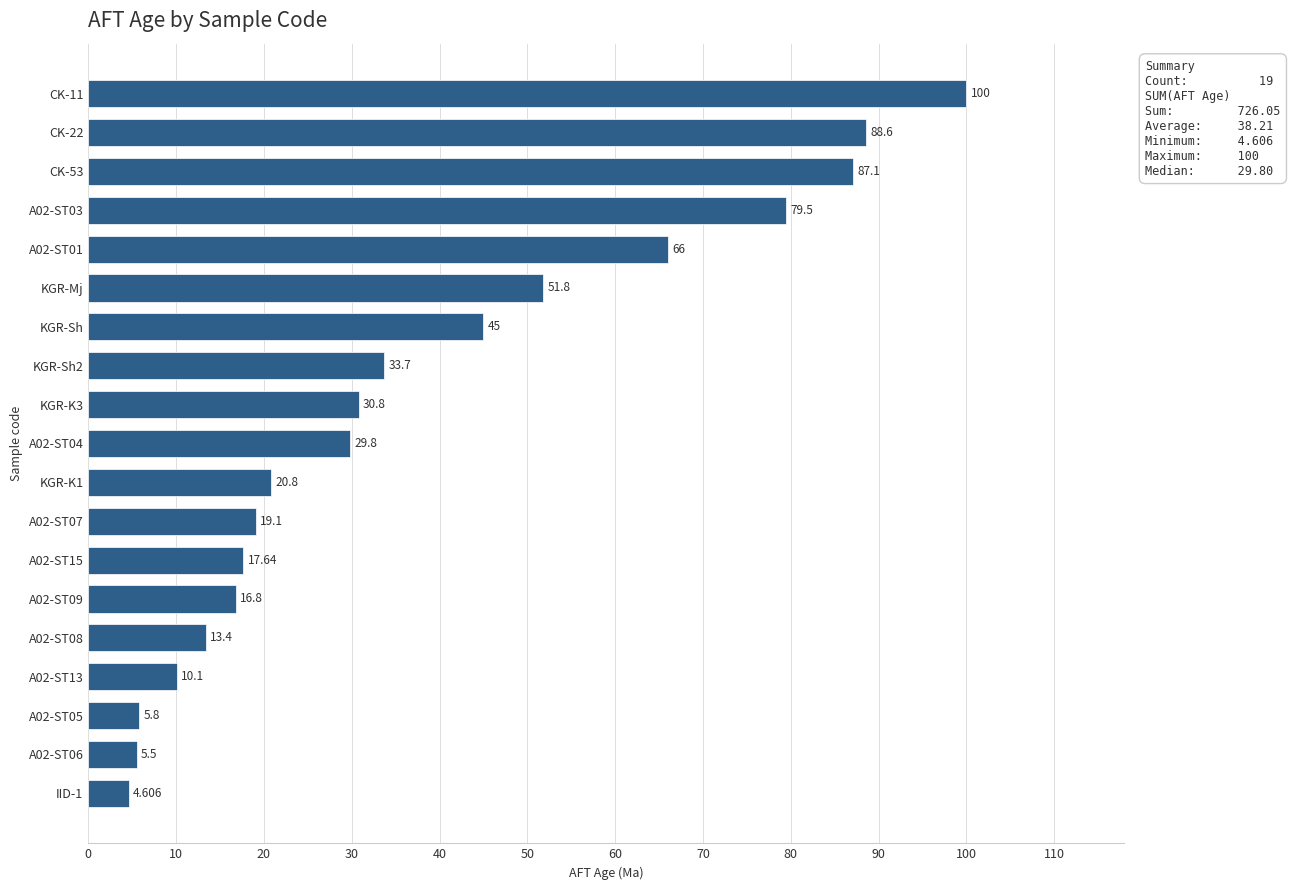

What is the average value?

38.2